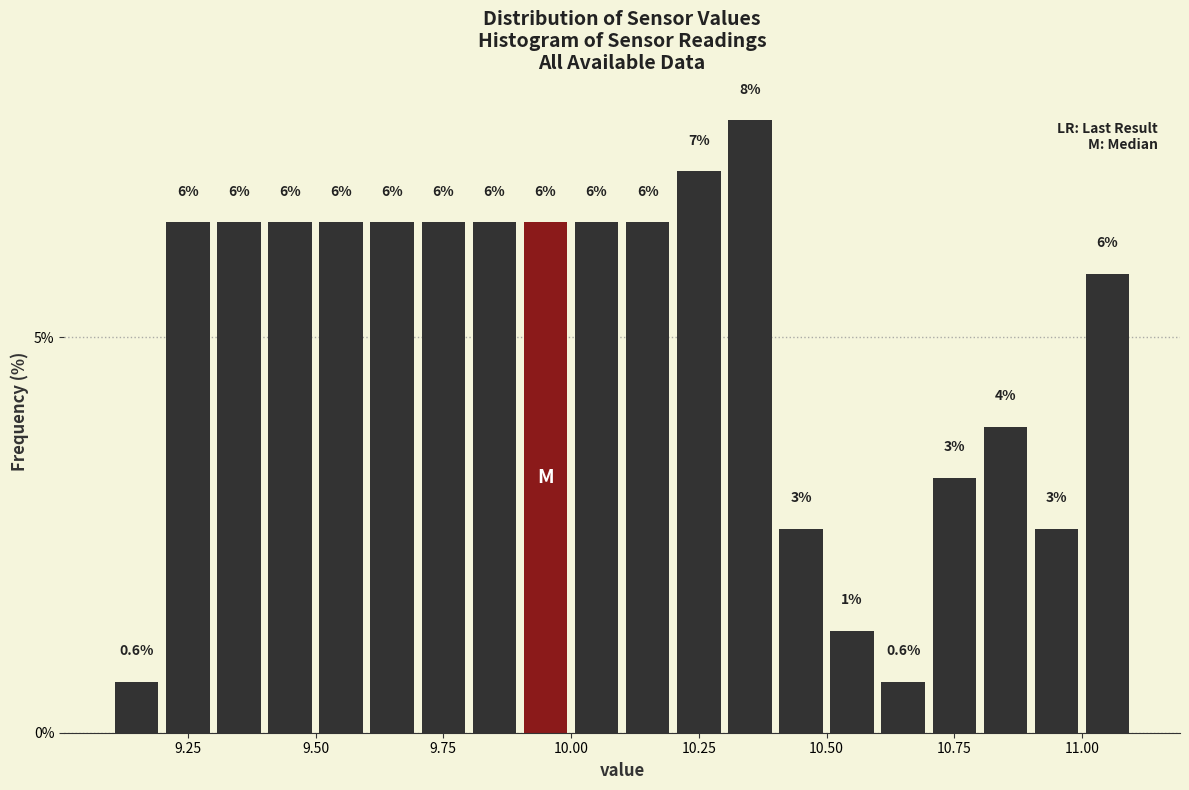

Around what value on the x-axis is the tallest bar? Give the approximate position of its centre, as read against the axis.

10.35